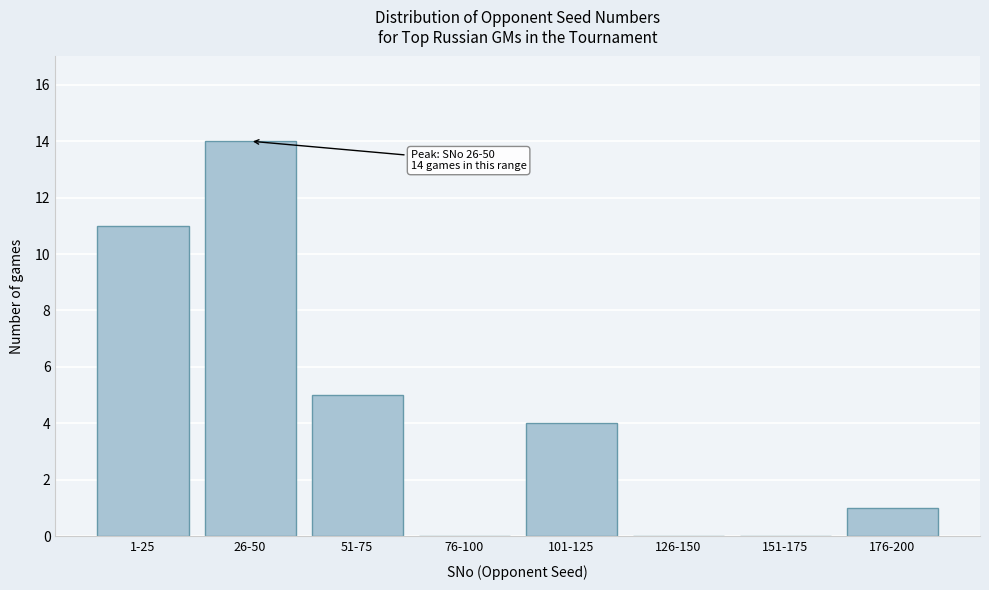

Reading left to right, list all the values displayed in this chart.

1-25=11	26-50=14	51-75=5	76-100=0	101-125=4	126-150=0	151-175=0	176-200=1